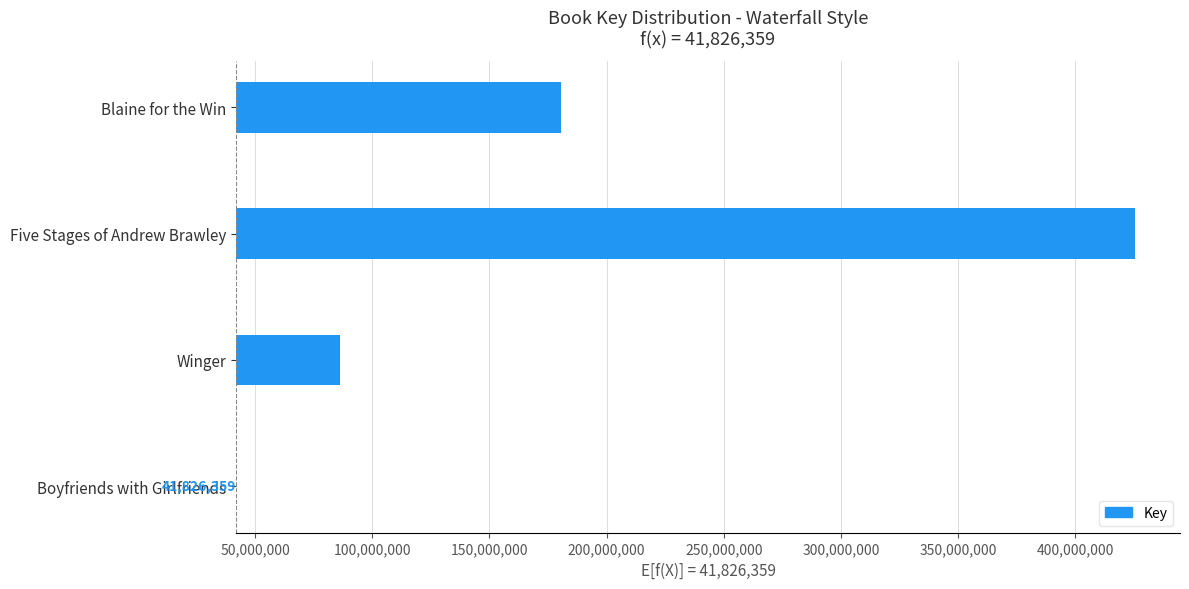

What is the maximum value shown in the chart?

383756771